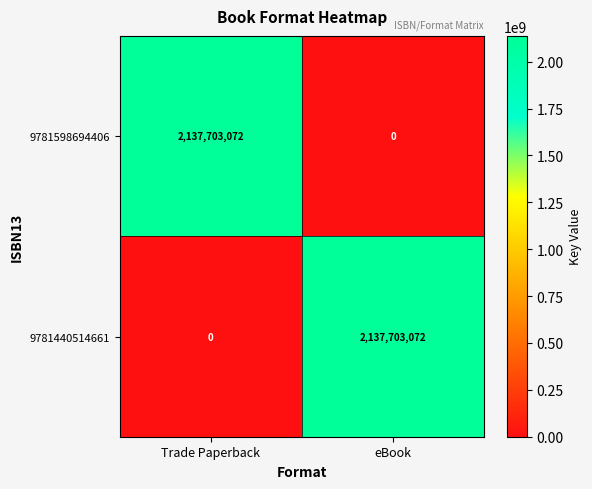

True or false: 9781440514661 has a value of 675249109 at Trade Paperback.

False